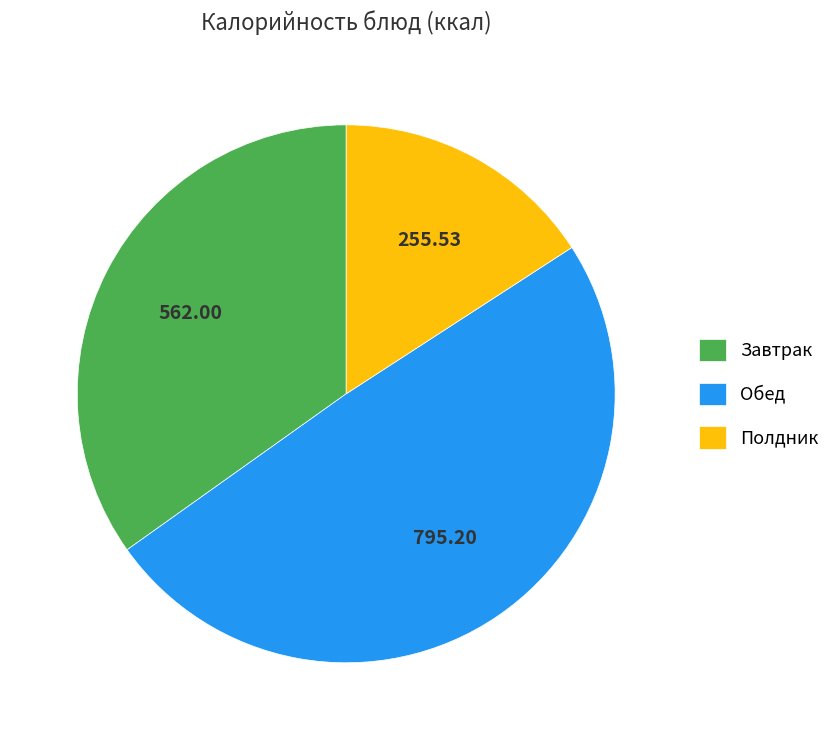

What is the ratio of the value at Завтрак to the value at Полдник?

2.2